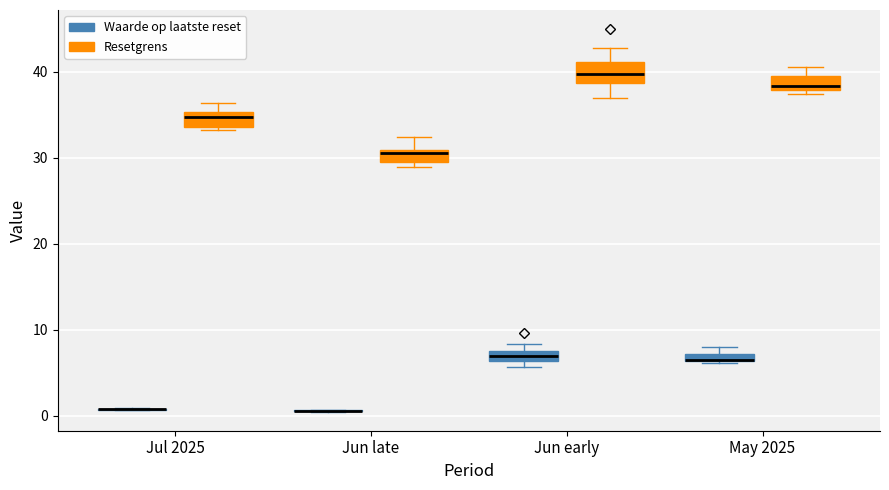

Where is the upper edge of the box for May 2025 (Resetgrens) on the y-axis? The values are not printed on the chart, so give them approximately, as read against the axis.

39